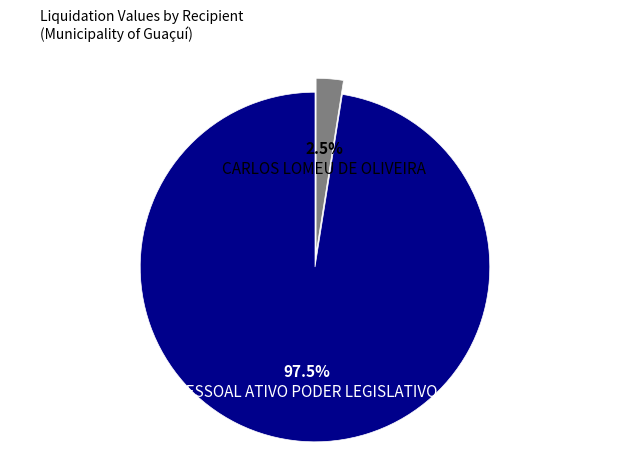

What is the smallest slice in the pie chart?

CARLOS LOMEU DE OLIVEIRA